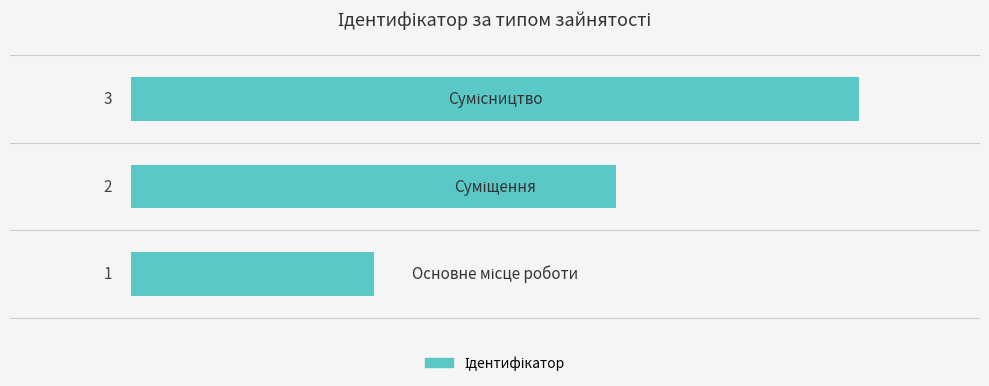

What is the sum of all values?

6